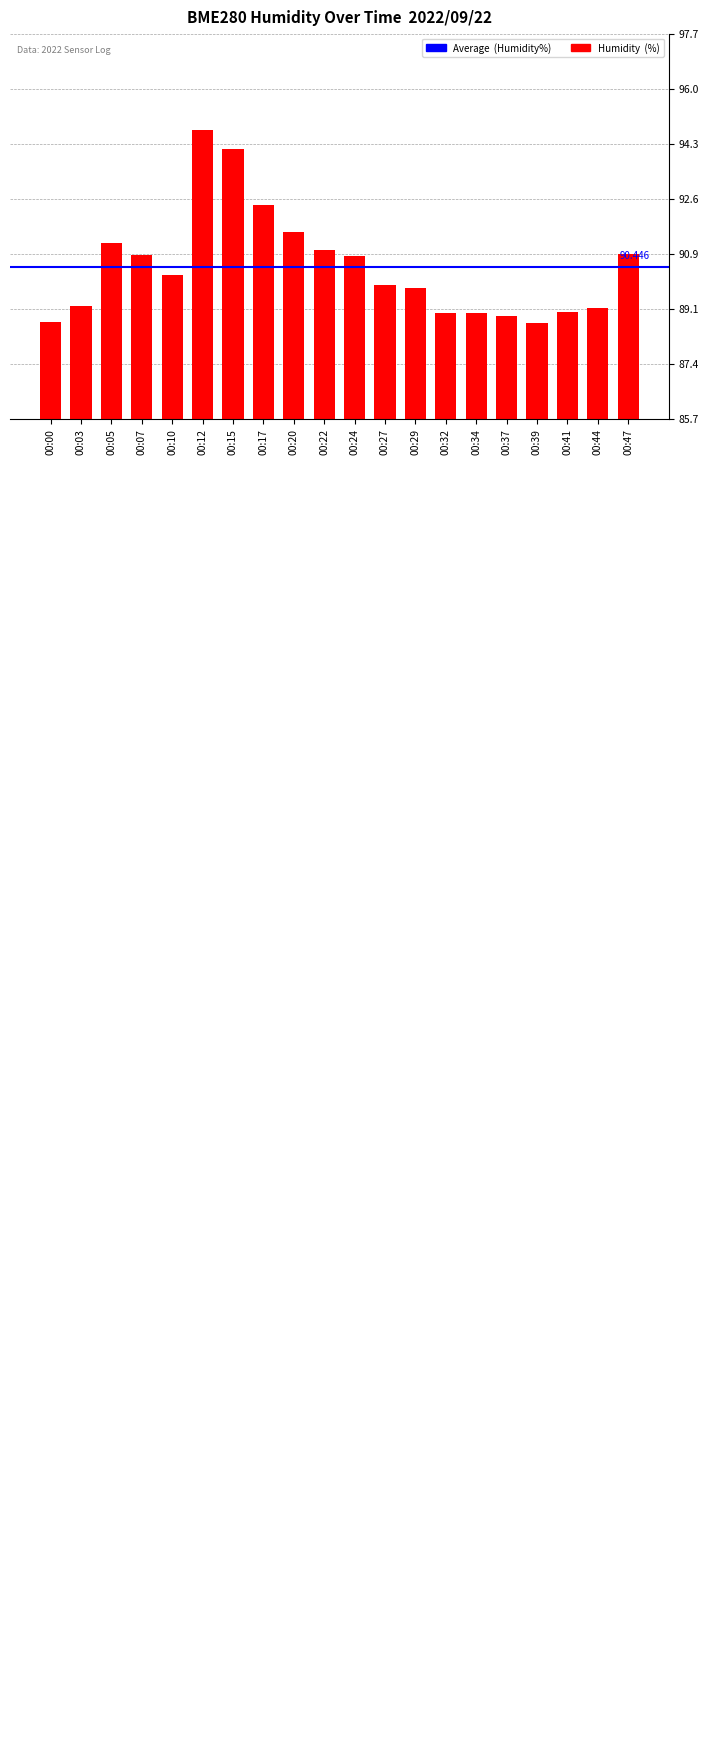

Does the chart contain stacked bars?

No